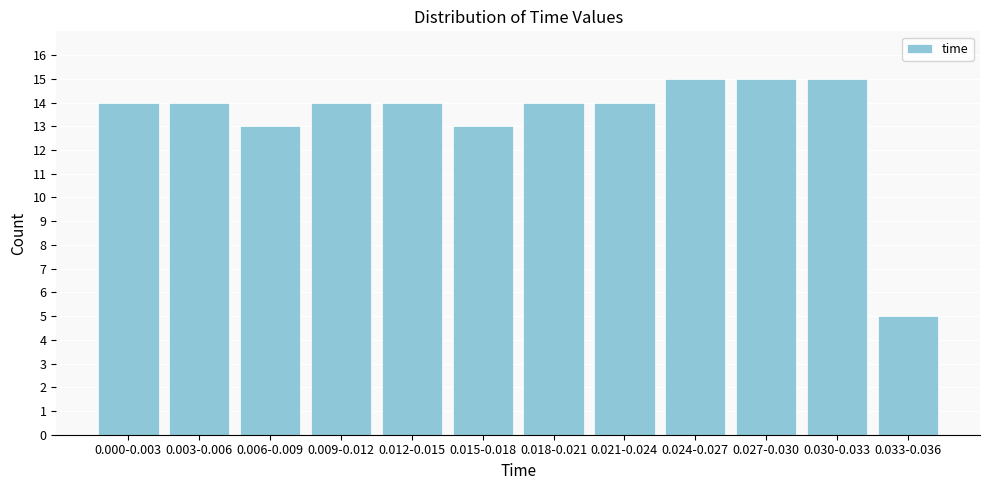

Reading right to left, transcribe all the data shown in this chart.

5	15	15	15	14	14	13	14	14	13	14	14